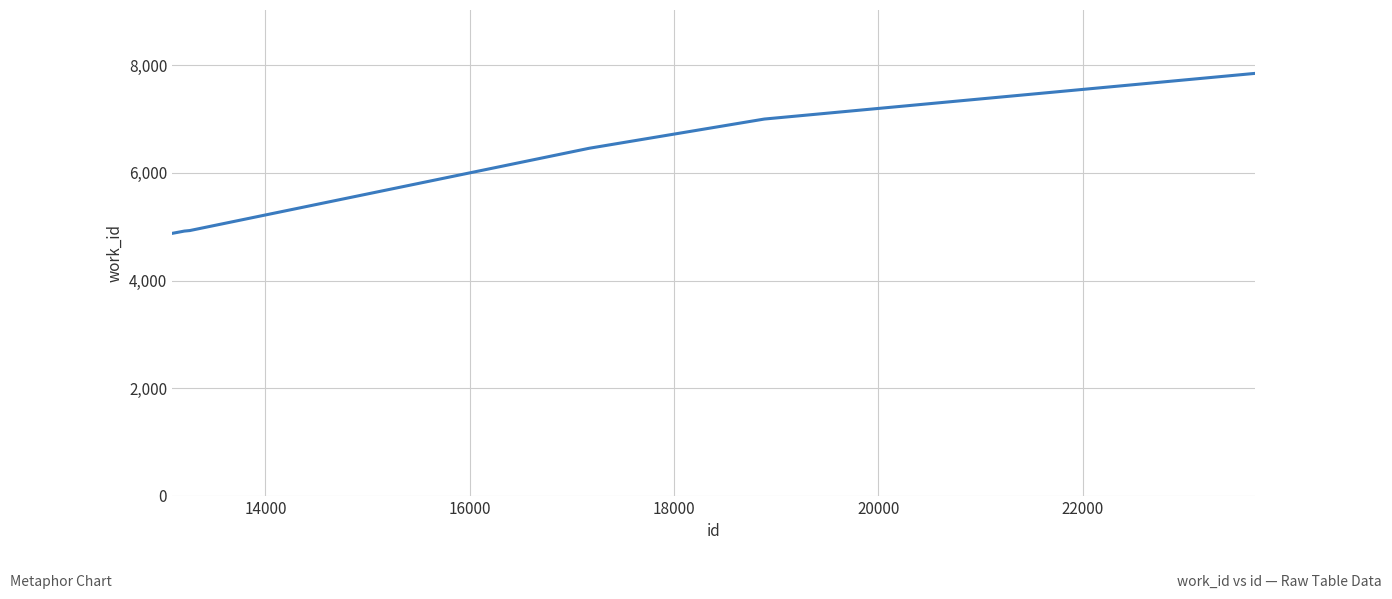

What is the minimum value shown in the chart?

4878